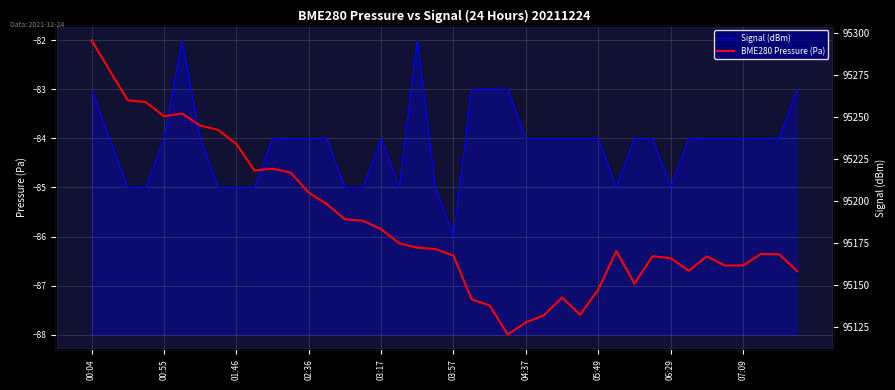

Is this an area chart (filled region under the line)?

No